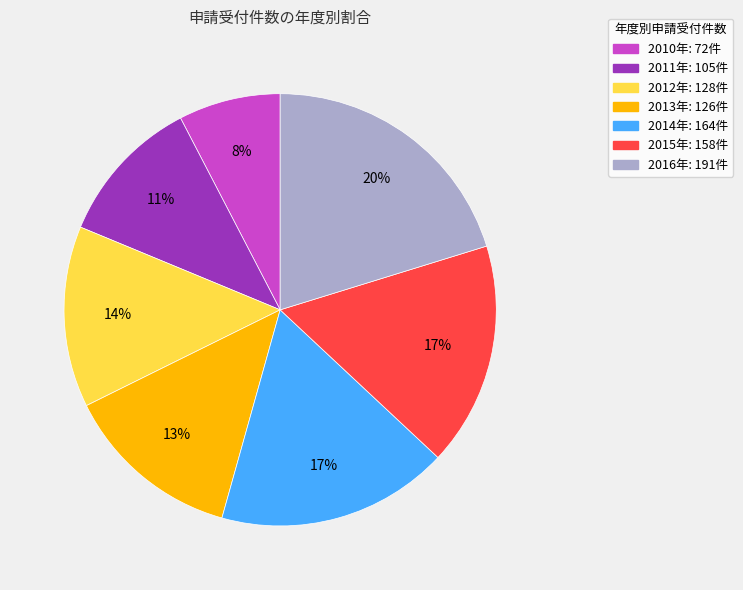

To the nearest percent, what is the average slice percentage?

14%